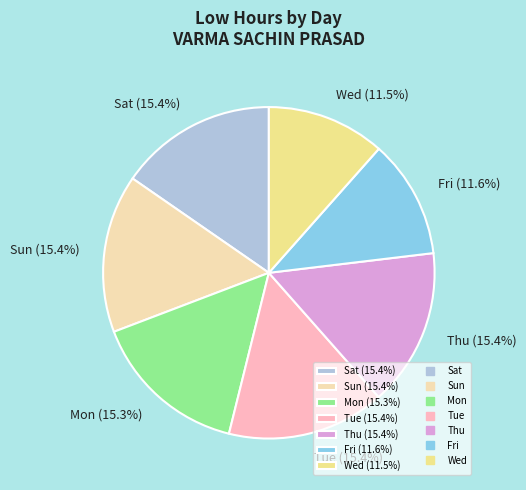

Does Thu (15.4%) account for over 50% of the chart?

No